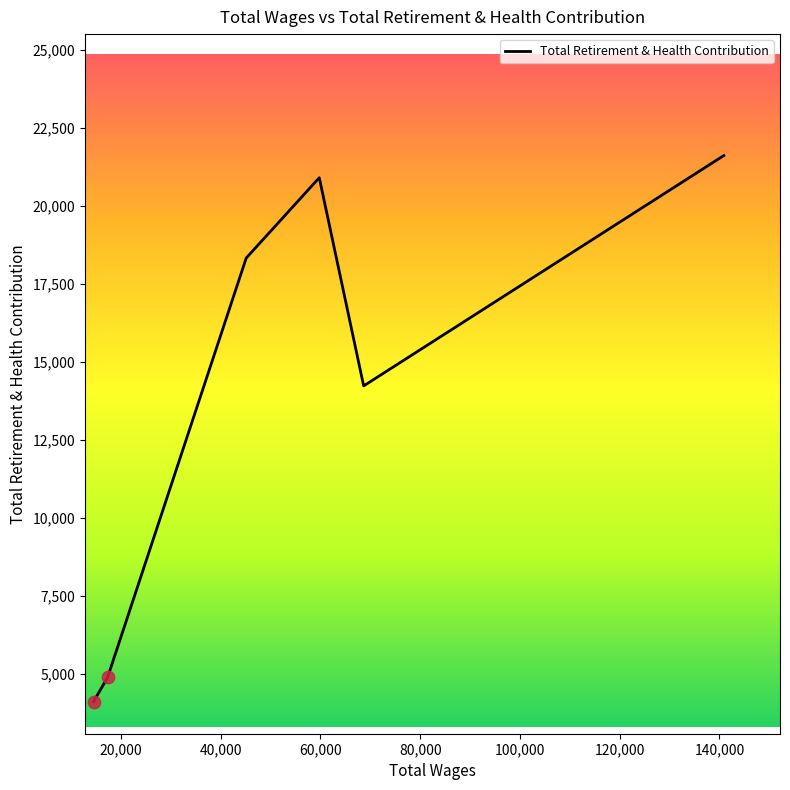

True or false: there are more than 1 points higher than both neighbors.

False